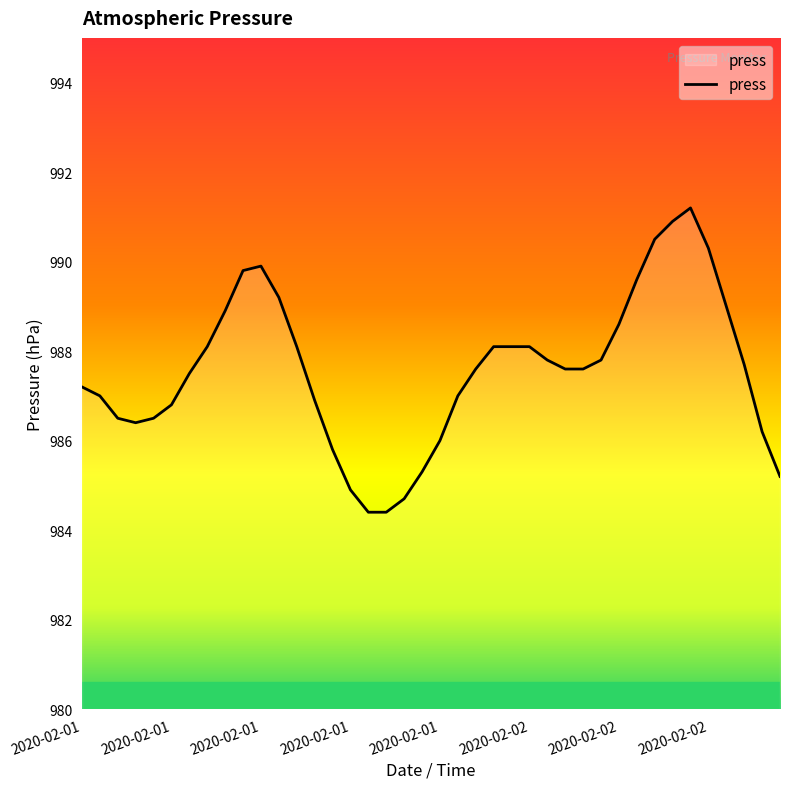

What is the smallest value displayed?

984.4